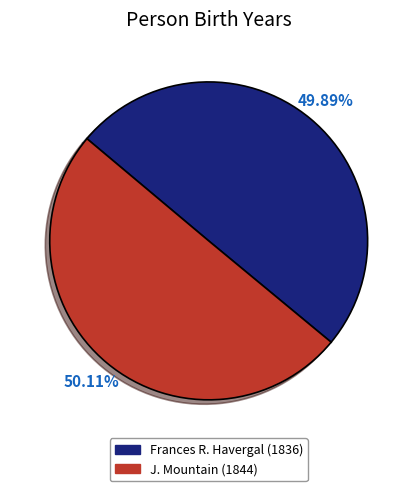

What percentage do Frances R. Havergal and J. Mountain together represent?

100.0%